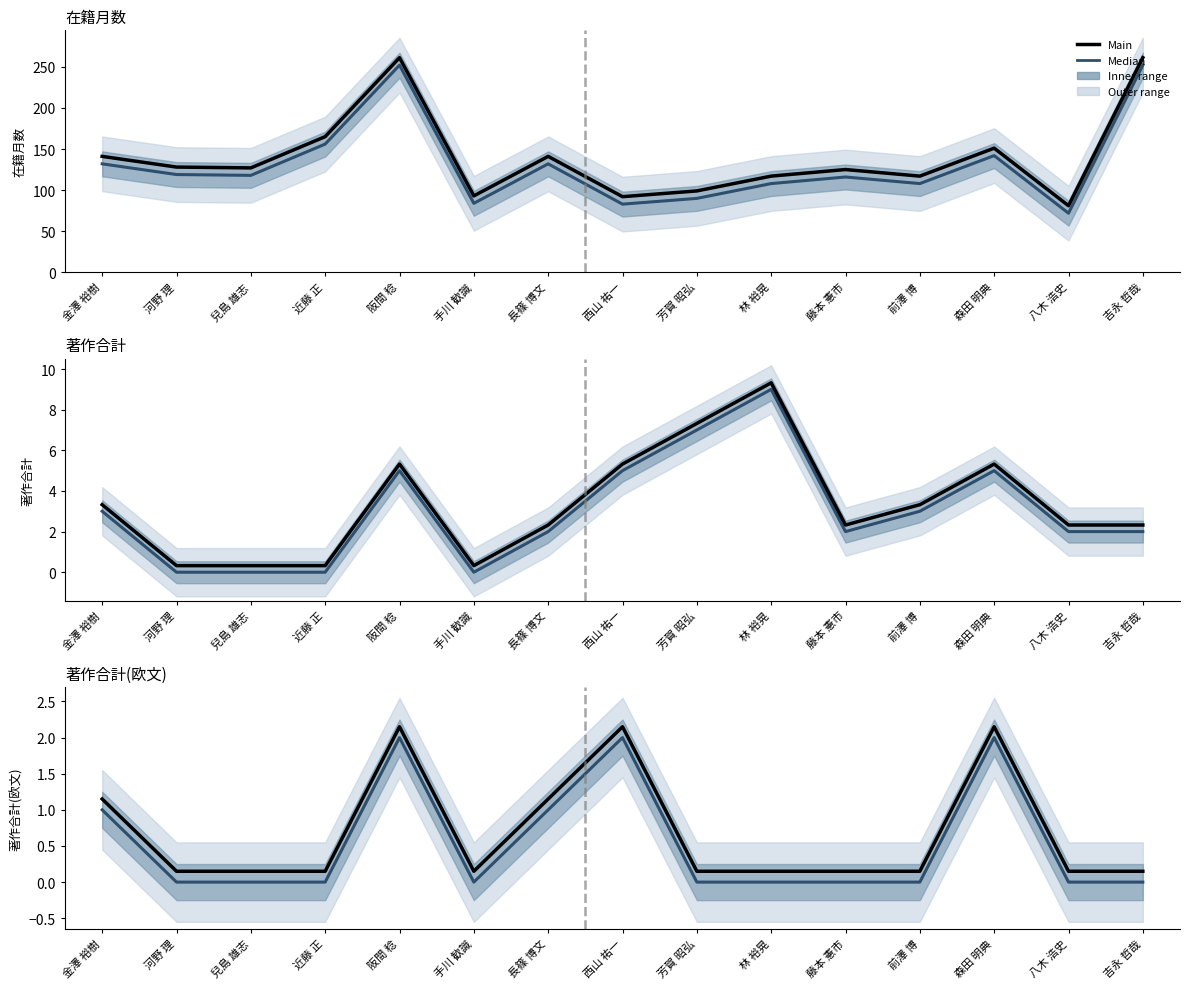

Reading left to right, list all the values displayed in this chart.

在籍月数 (median): 132.0	119.0	118.0	156.0	252.0	84.0	132.0	83.0	90.0	108.0	116.0	108.0	142.0	72.0	252.0
在籍月数 (main): 141.1	128.1	127.1	165.1	261.1	93.1	141.1	92.1	99.1	117.1	125.1	117.1	151.1	81.1	261.1
著作合計 (median): 3.0	0.0	0.0	0.0	5.0	0.0	2.0	5.0	7.0	9.0	2.0	3.0	5.0	2.0	2.0
著作合計 (main): 3.3	0.3	0.3	0.3	5.3	0.3	2.3	5.3	7.3	9.3	2.3	3.3	5.3	2.3	2.3
著作合計(欧文) (median): 1.0	0.0	0.0	0.0	2.0	0.0	1.0	2.0	0.0	0.0	0.0	0.0	2.0	0.0	0.0
著作合計(欧文) (main): 1.1	0.1	0.1	0.1	2.1	0.1	1.1	2.1	0.1	0.1	0.1	0.1	2.1	0.1	0.1